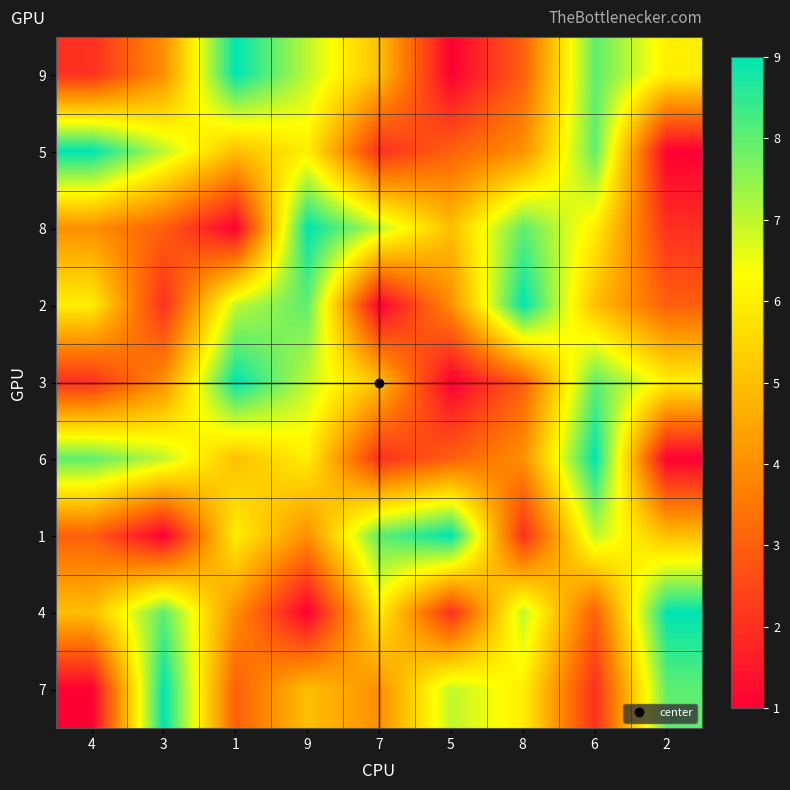

Count the number of data series in this chart.

9